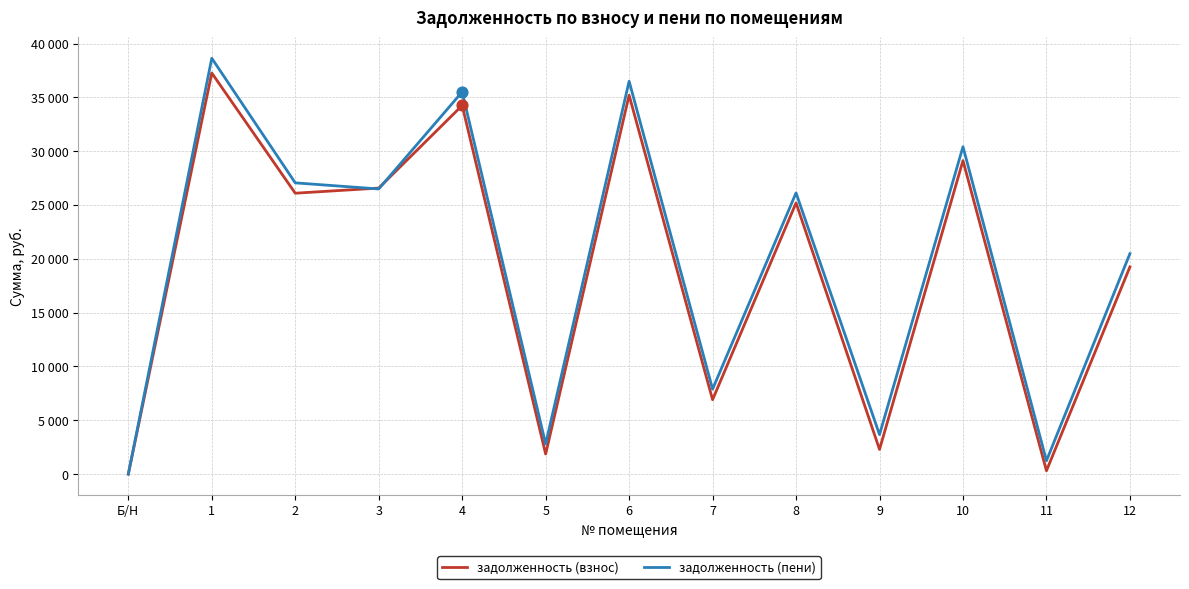

Is this an area chart (filled region under the line)?

No